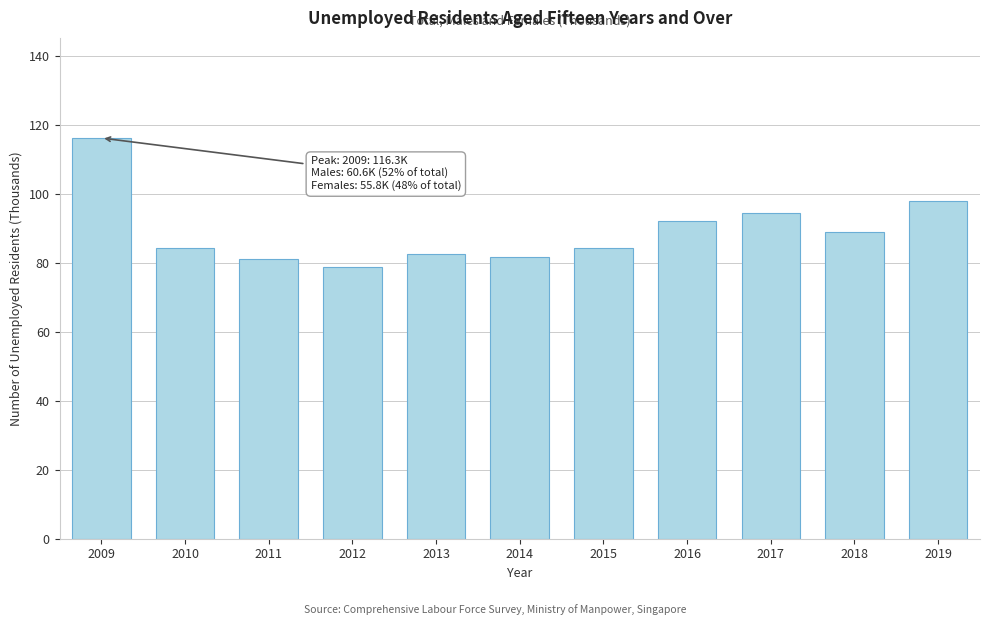

What is the minimum value shown in the chart?

79.0